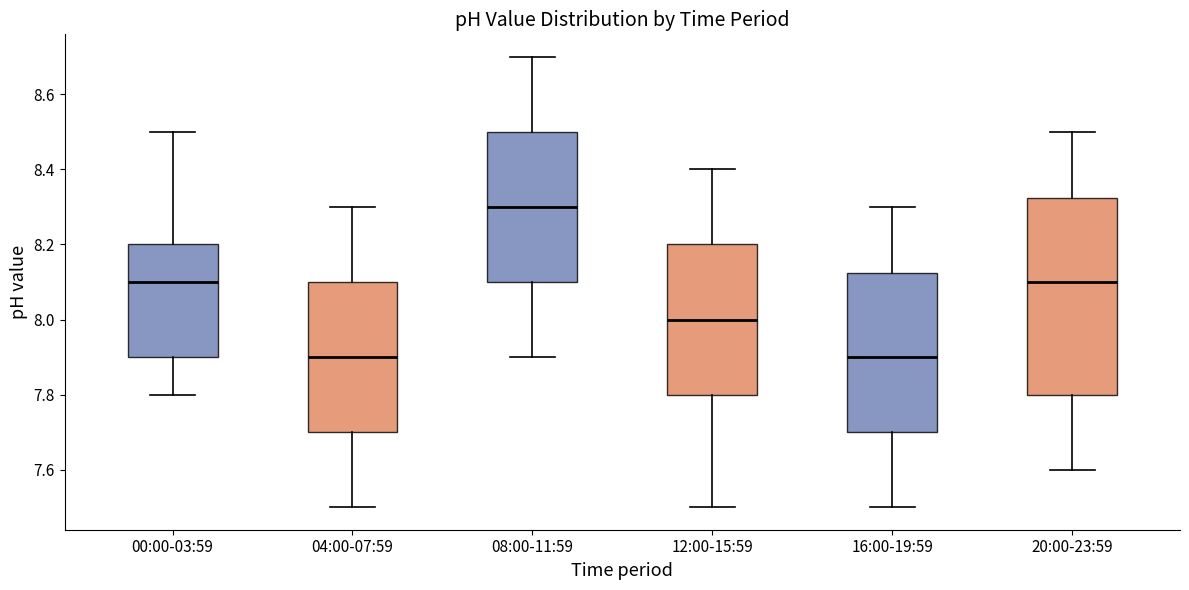

Reading left to right, transcribe this box plot: for each box, give where its median line is, the range the box spans, and where its two whiskers end, as read against the y-axis. The values are not printed on the chart, so give them approximately, as read against the axis.

00:00-03:59: median 8.10, box 7.90 to 8.20, whiskers 7.80 to 8.50
04:00-07:59: median 7.90, box 7.70 to 8.10, whiskers 7.50 to 8.30
08:00-11:59: median 8.30, box 8.10 to 8.50, whiskers 7.90 to 8.70
12:00-15:59: median 8.00, box 7.80 to 8.20, whiskers 7.50 to 8.40
16:00-19:59: median 7.90, box 7.70 to 8.12, whiskers 7.50 to 8.30
20:00-23:59: median 8.10, box 7.80 to 8.32, whiskers 7.60 to 8.50